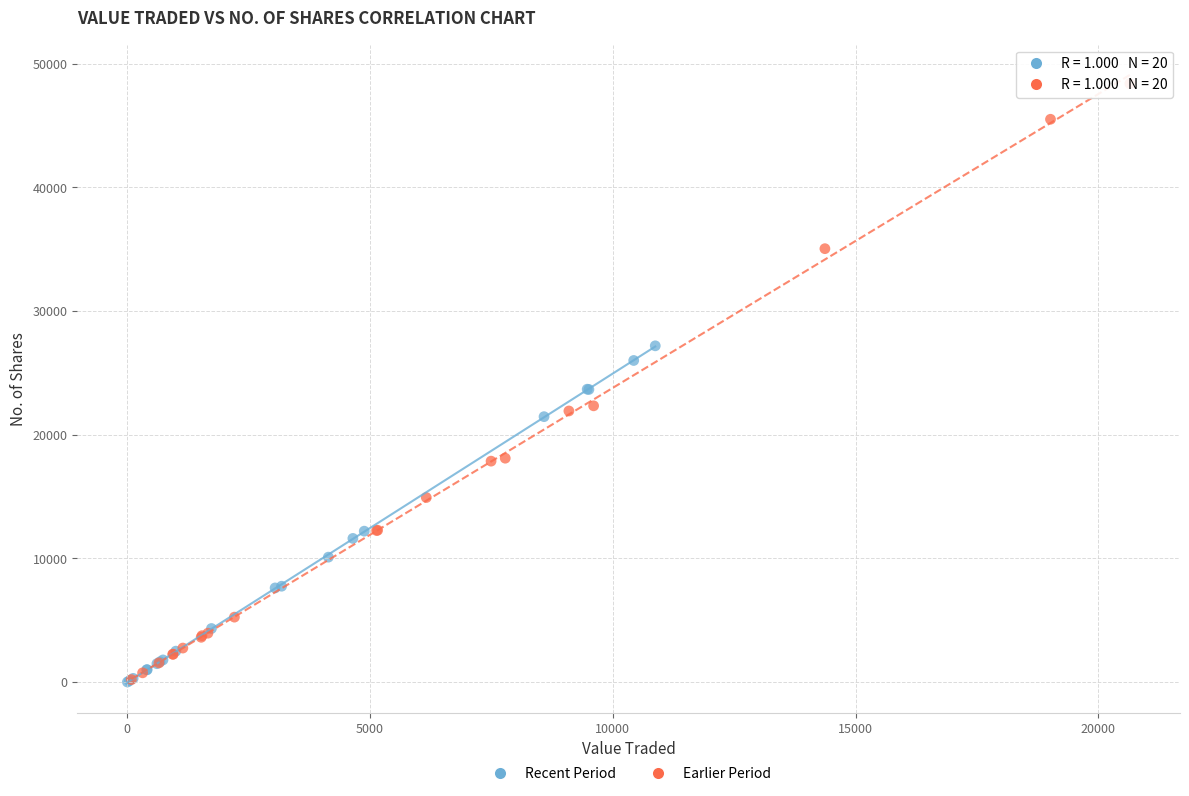

Which series contains the highest Y value?

Earlier Period